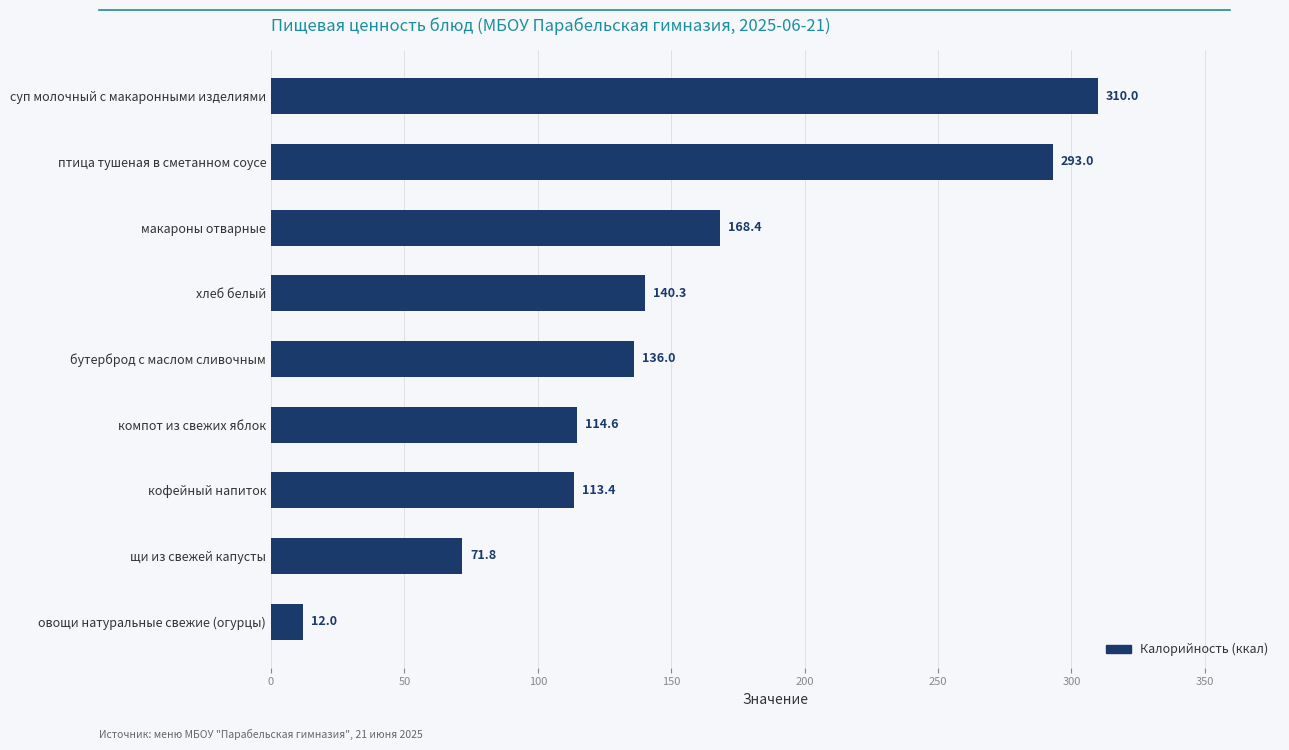

Rank the categories by value from lowest to highest.

овощи натуральные свежие (огурцы), щи из свежей капусты, кофейный напиток, компот из свежих яблок, бутерброд с маслом сливочным, хлеб белый, макароны отварные, птица тушеная в сметанном соусе, суп молочный с макаронными изделиями